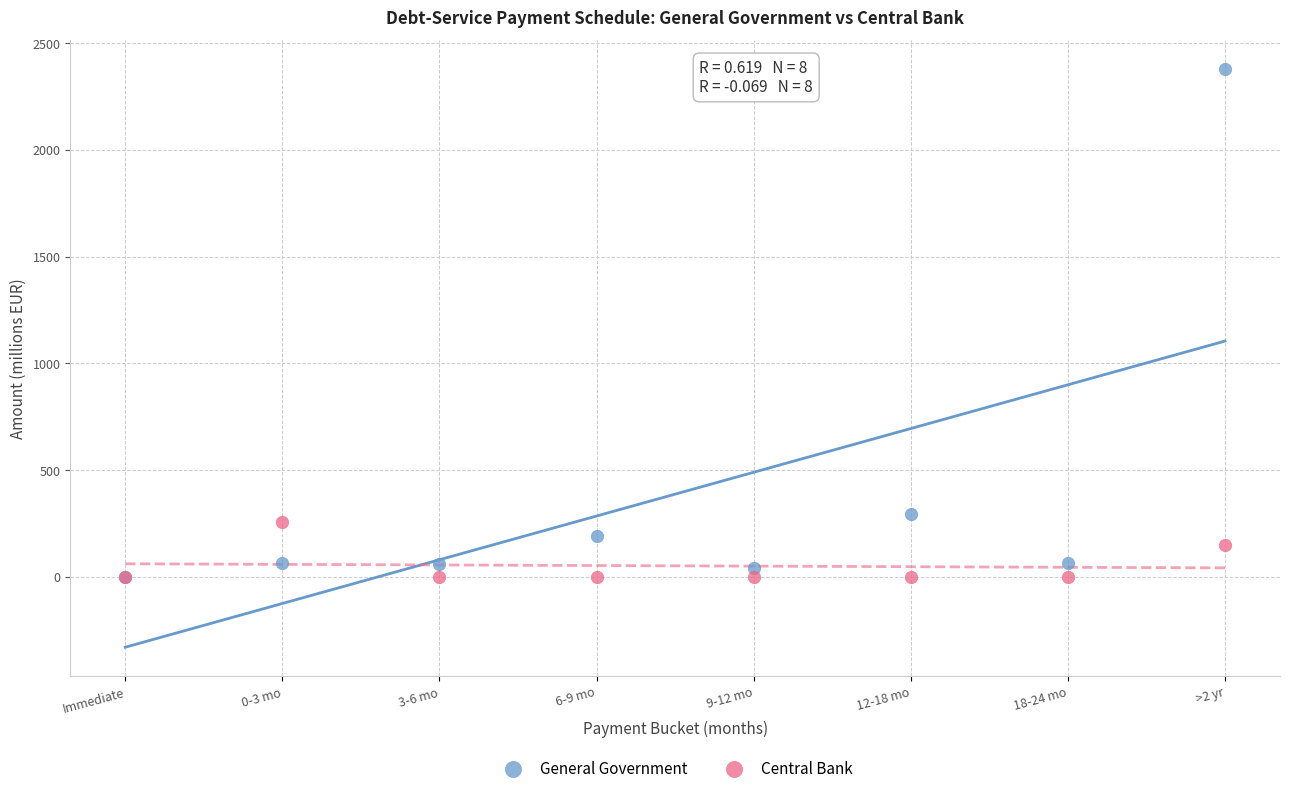

In the General Government series, what Y value is closest to 1189?

295.3